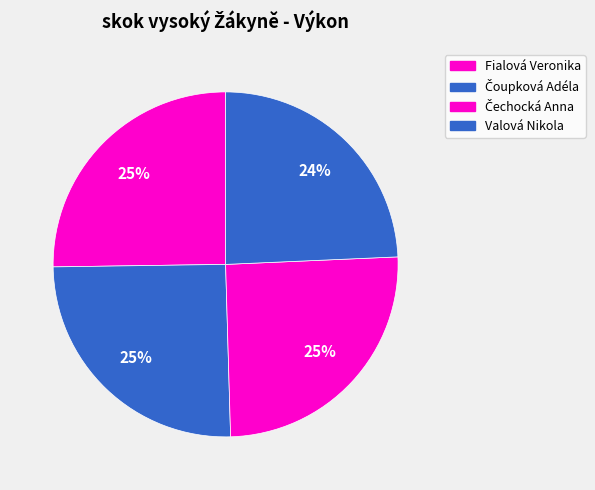

To the nearest percent, what is the combined percentage of Fialová Veronika and Valová Nikola?

50%